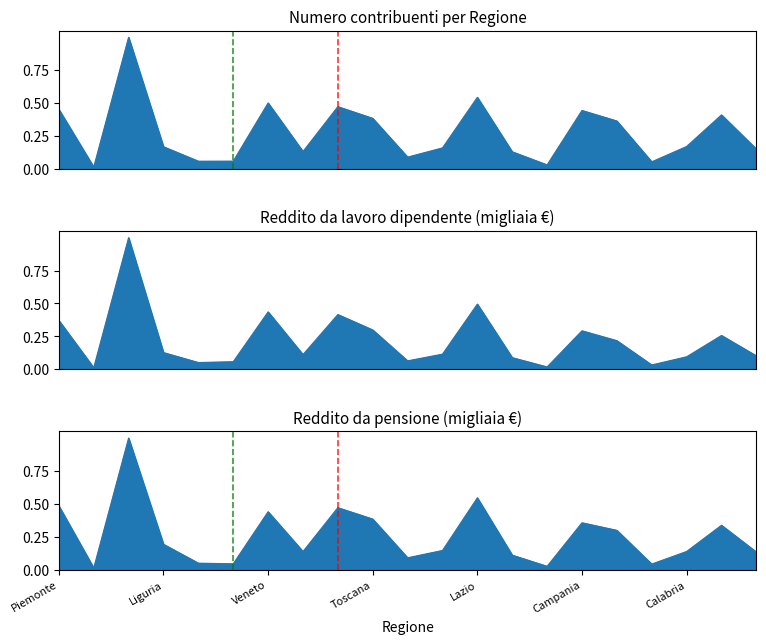

Reading left to right, what are all the values shown in this chart?

Numero contribuenti: Piemonte=0.5	Valle d'Aosta=0.0	Lombardia=1.0	Liguria=0.2	Trentino Alto Adige (P.A. Trento)=0.1	Trentino Alto Adige (P.A. Bolzano)=0.1	Veneto=0.5	Friuli Venezia Giulia=0.1	Emilia Romagna=0.5	Toscana=0.4	Umbria=0.1	Marche=0.2	Lazio=0.5	Abruzzo=0.1	Molise=0.0	Campania=0.4	Puglia=0.4	Basilicata=0.1	Calabria=0.2	Sicilia=0.4	Sardegna=0.2
Reddito lav. dipendente (Amm.): Piemonte=0.4	Valle d'Aosta=0.0	Lombardia=1.0	Liguria=0.1	Trentino Alto Adige (P.A. Trento)=0.1	Trentino Alto Adige (P.A. Bolzano)=0.1	Veneto=0.4	Friuli Venezia Giulia=0.1	Emilia Romagna=0.4	Toscana=0.3	Umbria=0.1	Marche=0.1	Lazio=0.5	Abruzzo=0.1	Molise=0.0	Campania=0.3	Puglia=0.2	Basilicata=0.0	Calabria=0.1	Sicilia=0.3	Sardegna=0.1
Reddito da pensione (Amm.): Piemonte=0.5	Valle d'Aosta=0.0	Lombardia=1.0	Liguria=0.2	Trentino Alto Adige (P.A. Trento)=0.0	Trentino Alto Adige (P.A. Bolzano)=0.0	Veneto=0.4	Friuli Venezia Giulia=0.1	Emilia Romagna=0.5	Toscana=0.4	Umbria=0.1	Marche=0.1	Lazio=0.5	Abruzzo=0.1	Molise=0.0	Campania=0.4	Puglia=0.3	Basilicata=0.0	Calabria=0.1	Sicilia=0.3	Sardegna=0.1